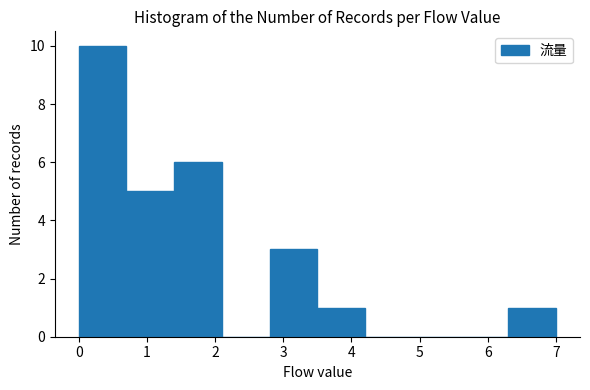

Reading left to right, transcribe this chart: for each bar, give the range it covers on the x-axis and its height. The values are not printed on the chart, so give them approximately, as read against the axis.

0.0 to 0.7: 10
0.7 to 1.4: 5
1.4 to 2.1: 6
2.1 to 2.8: 0
2.8 to 3.5: 3
3.5 to 4.2: 1
4.2 to 4.9: 0
4.9 to 5.6: 0
5.6 to 6.3: 0
6.3 to 7.0: 1